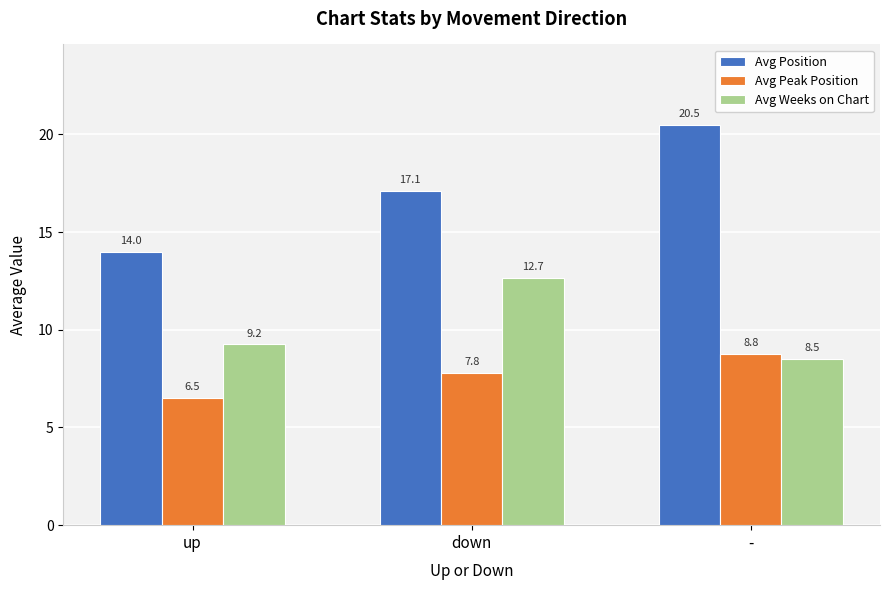

Does the chart contain stacked bars?

No